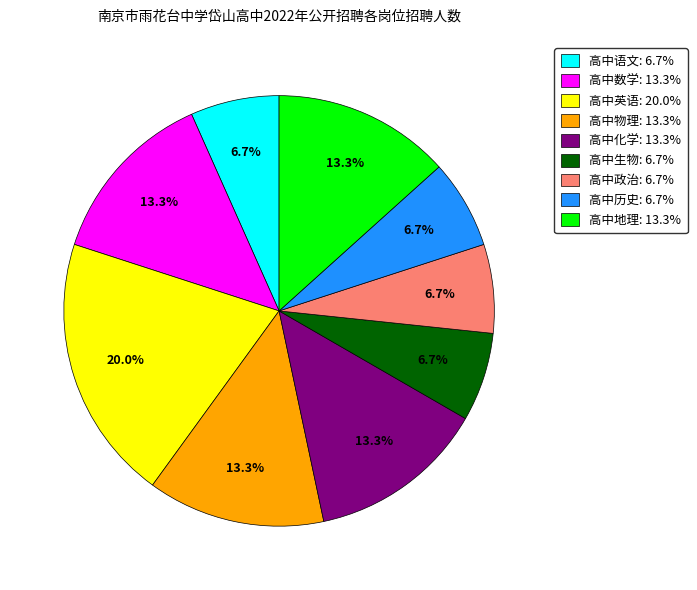

Is it true that 高中英语 is 20% of the pie?

True